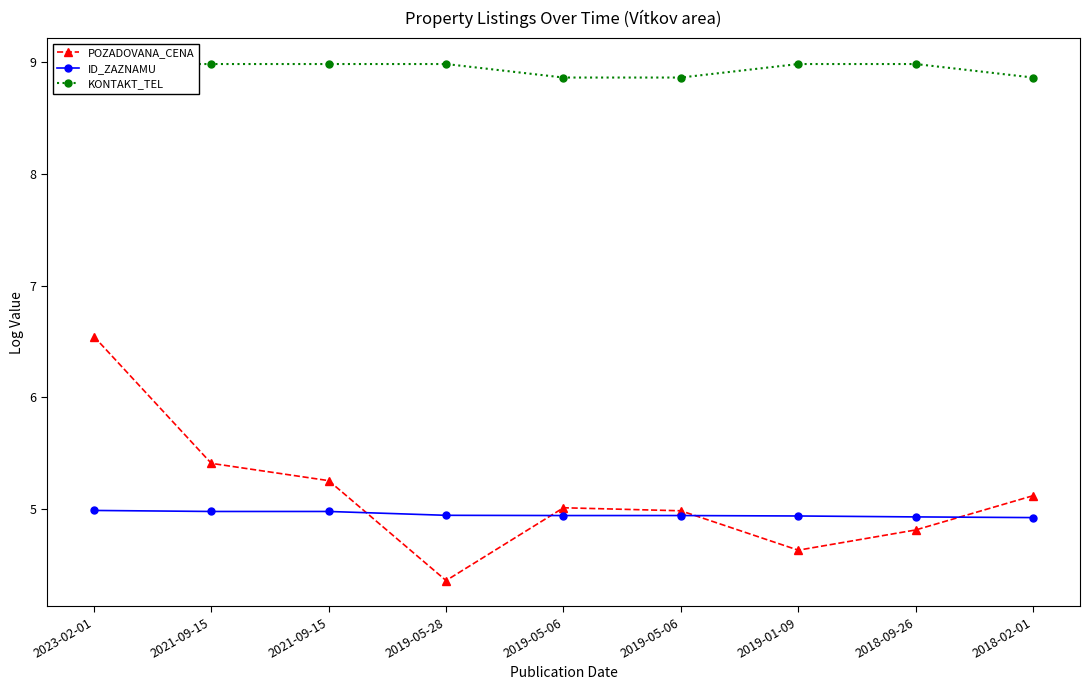

How many data points does each series have?

9